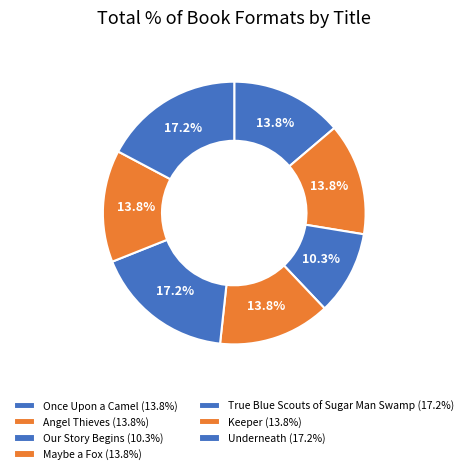

How many segments does this pie chart have?

7